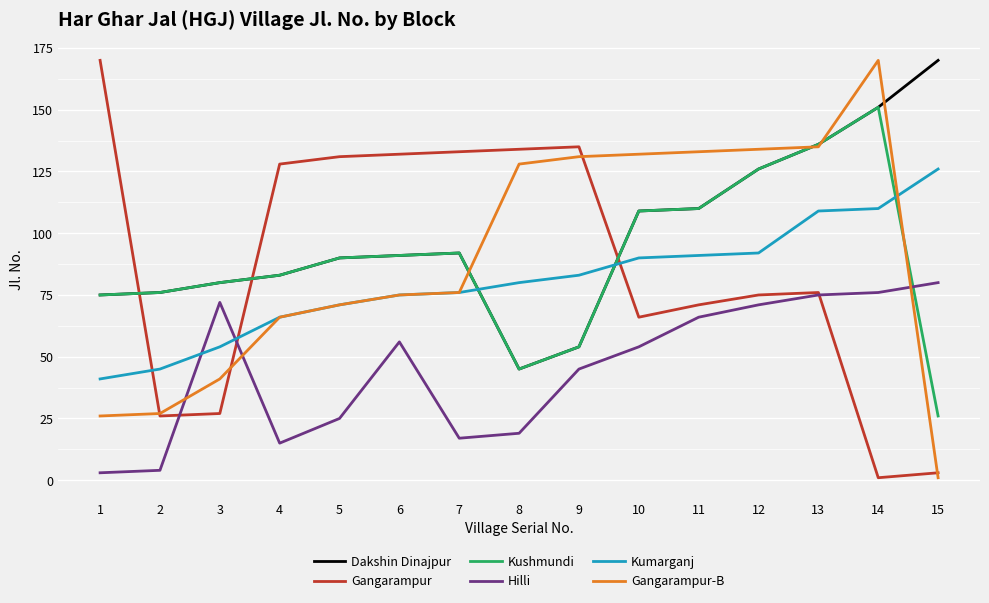

Is it true that Hilli equals 17 at 7?

True